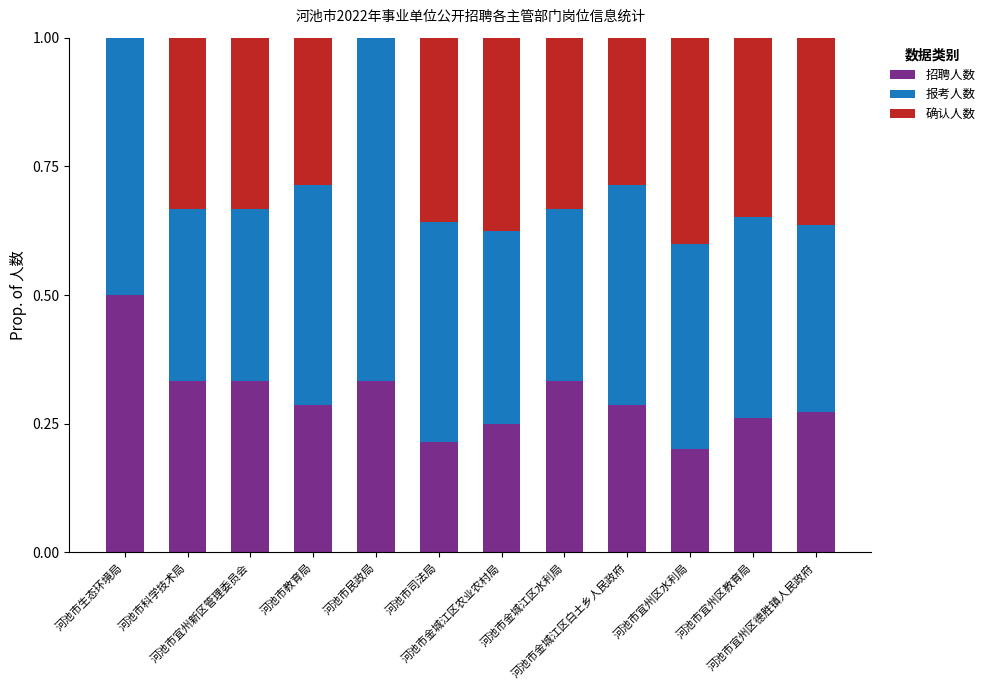

Which has a higher value, 河池市金城江区农业农村局 or 河池市民政局?

河池市民政局